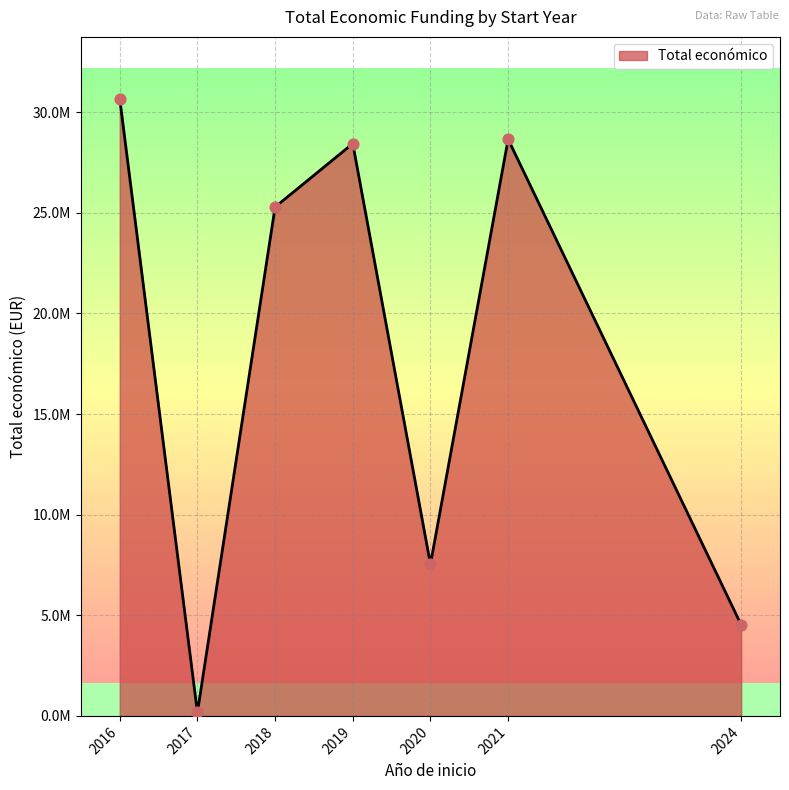

Is this an area chart (filled region under the line)?

Yes